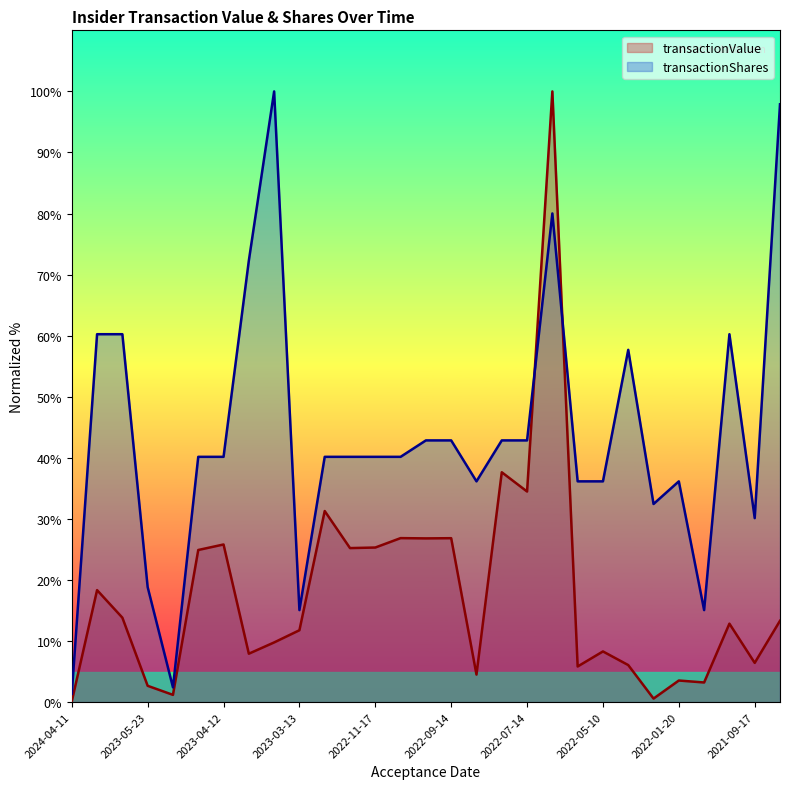

Reading left to right, what are all the values shown in this chart?

transactionValue: 0.1	18.3	13.8	2.7	1.2	24.9	25.8	7.9	9.8	11.8	31.3	25.2	25.3	26.8	26.8	26.8	4.5	37.6	34.5	100.0	5.8	8.3	6.1	0.6	3.5	3.2	12.8	6.4	13.3
transactionShares: 1.4	60.2	60.2	18.8	2.4	40.2	40.2	72.3	100.0	15.1	40.2	40.2	40.2	40.2	42.9	42.9	36.1	42.9	42.9	80.0	36.1	36.1	57.7	32.4	36.1	15.1	60.2	30.1	97.9